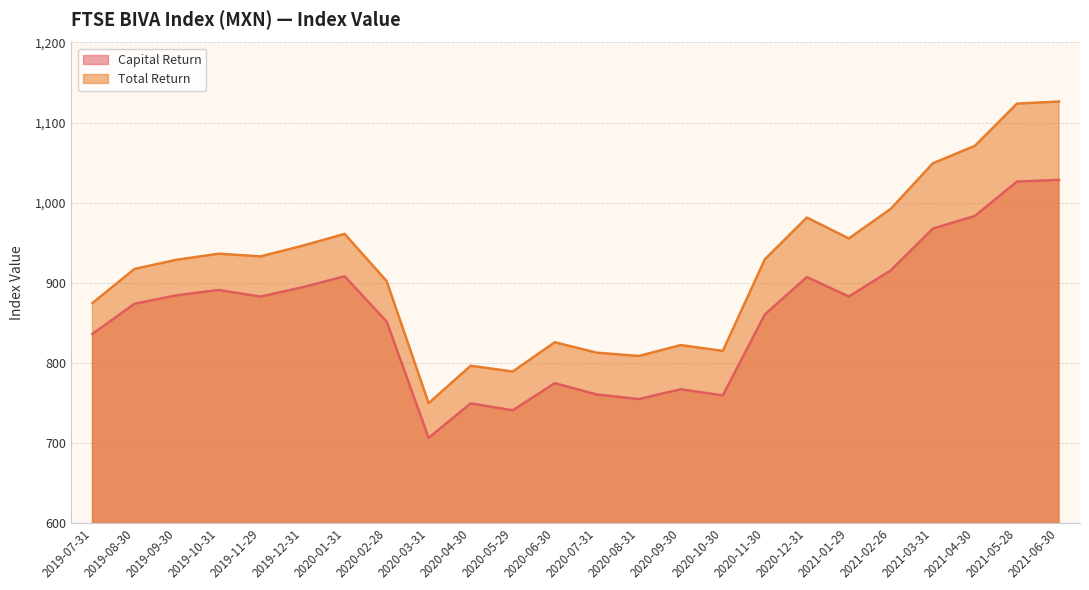

Rank the series at 2019-11-29 from highest to lowest value.

Total Return, Capital Return